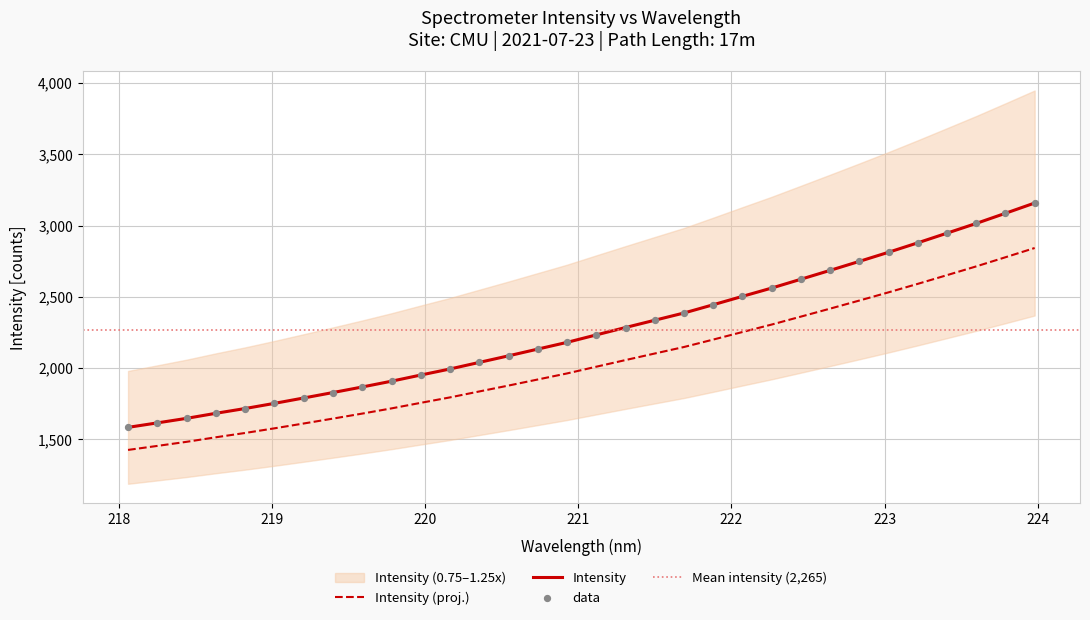

What is the ratio of the value at 223.2172 to the value at 222.8355?

1.0